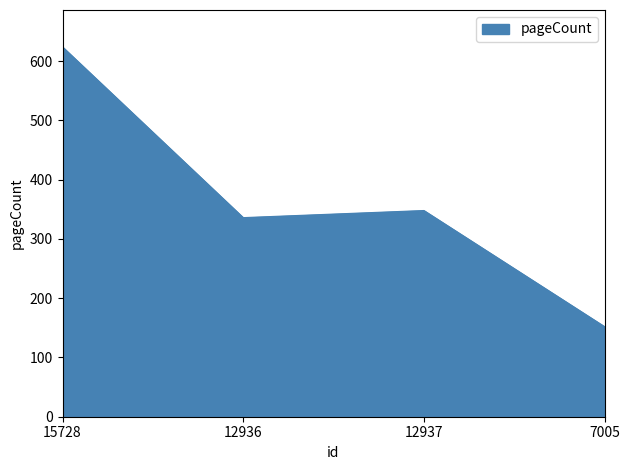

Where does the data first go above 348?

15728